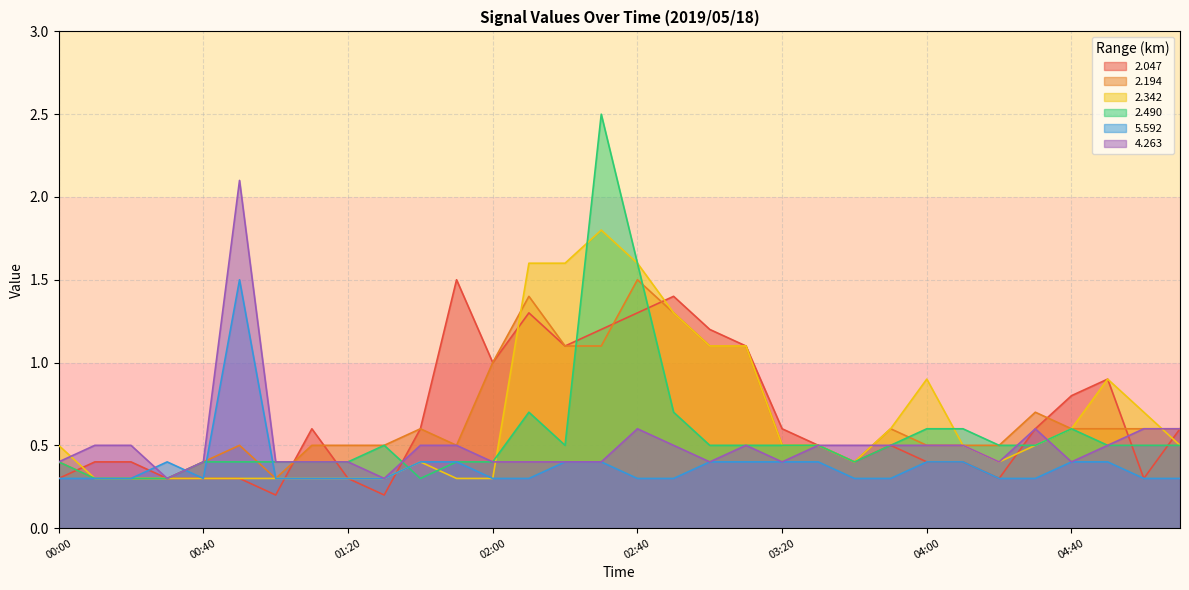

Where do   2.194 and   2.047 first cross each other?

00:00 and 00:10